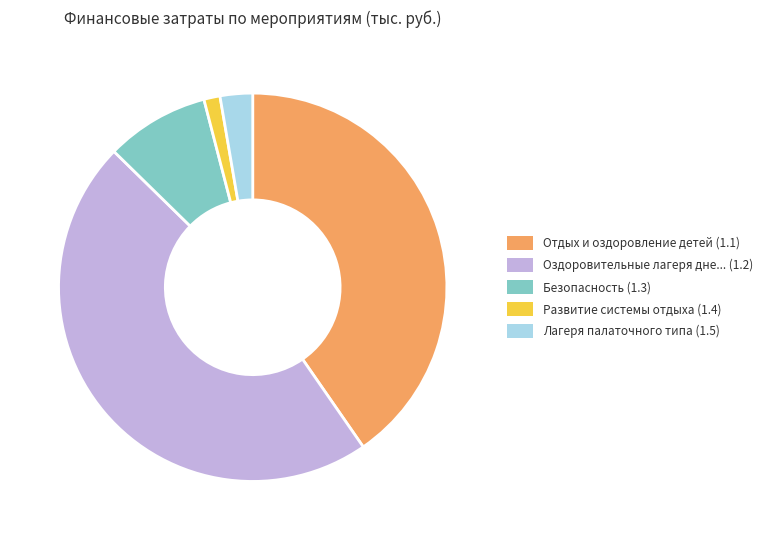

Which category has the biggest portion of the pie?

Оздоровительные лагеря дне... (1.2)